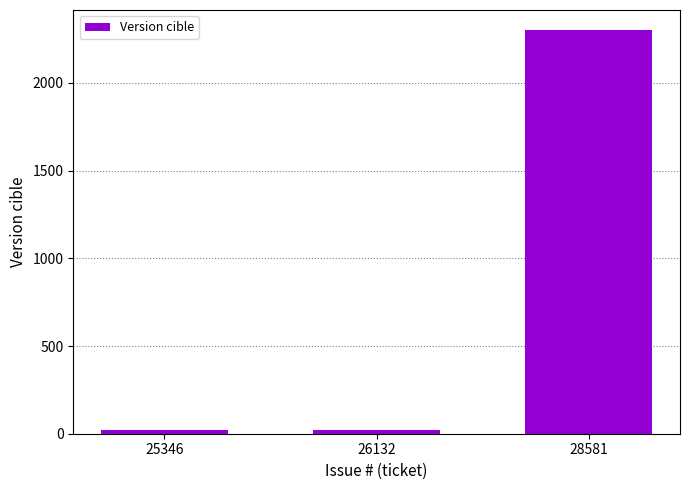

How many categories are shown in the chart?

3